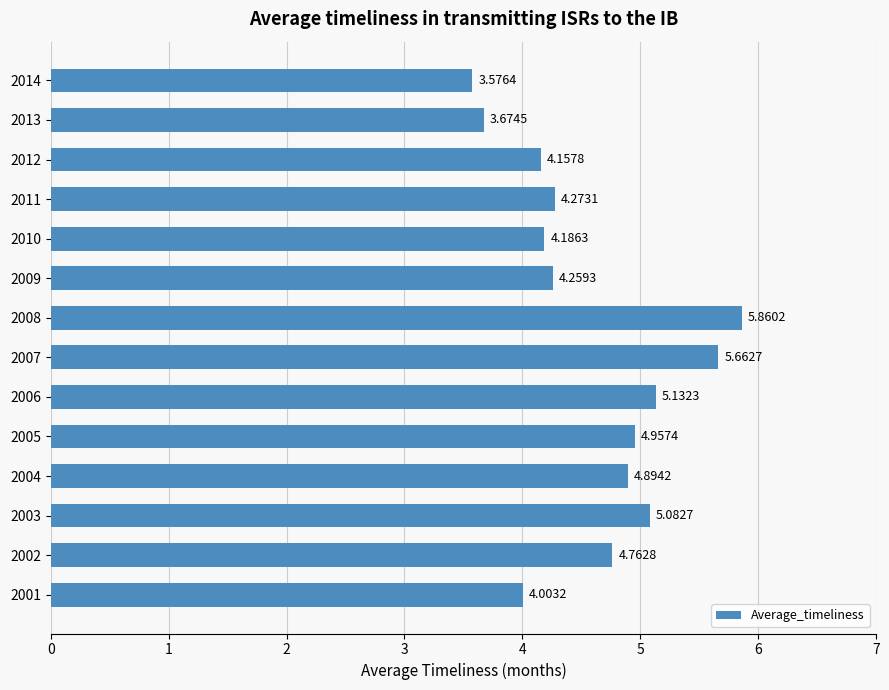

Rank the categories by value from lowest to highest.

2014, 2013, 2001, 2012, 2010, 2009, 2011, 2002, 2004, 2005, 2003, 2006, 2007, 2008